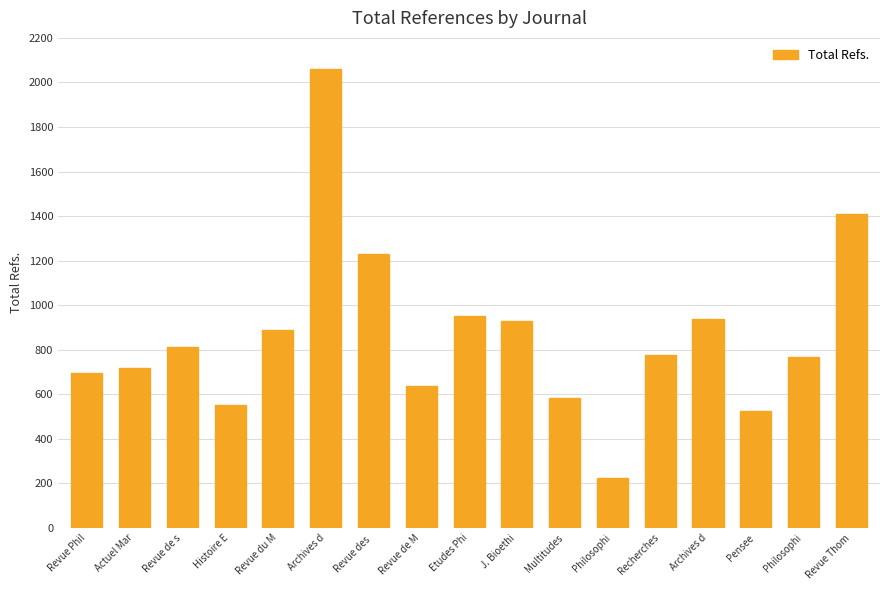

Are the bars horizontal?

No